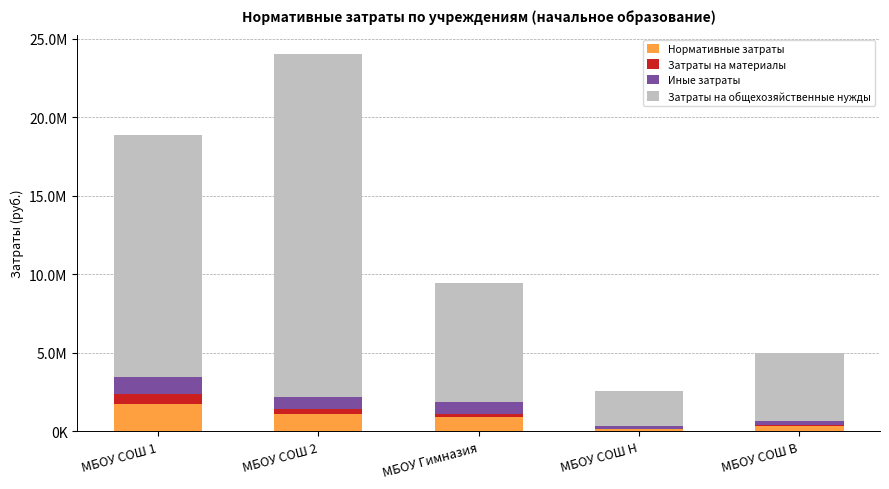

What is the difference between the Нормативные затраты values at МБОУ Гимназия and МБОУ СОШ 1?

804776.2